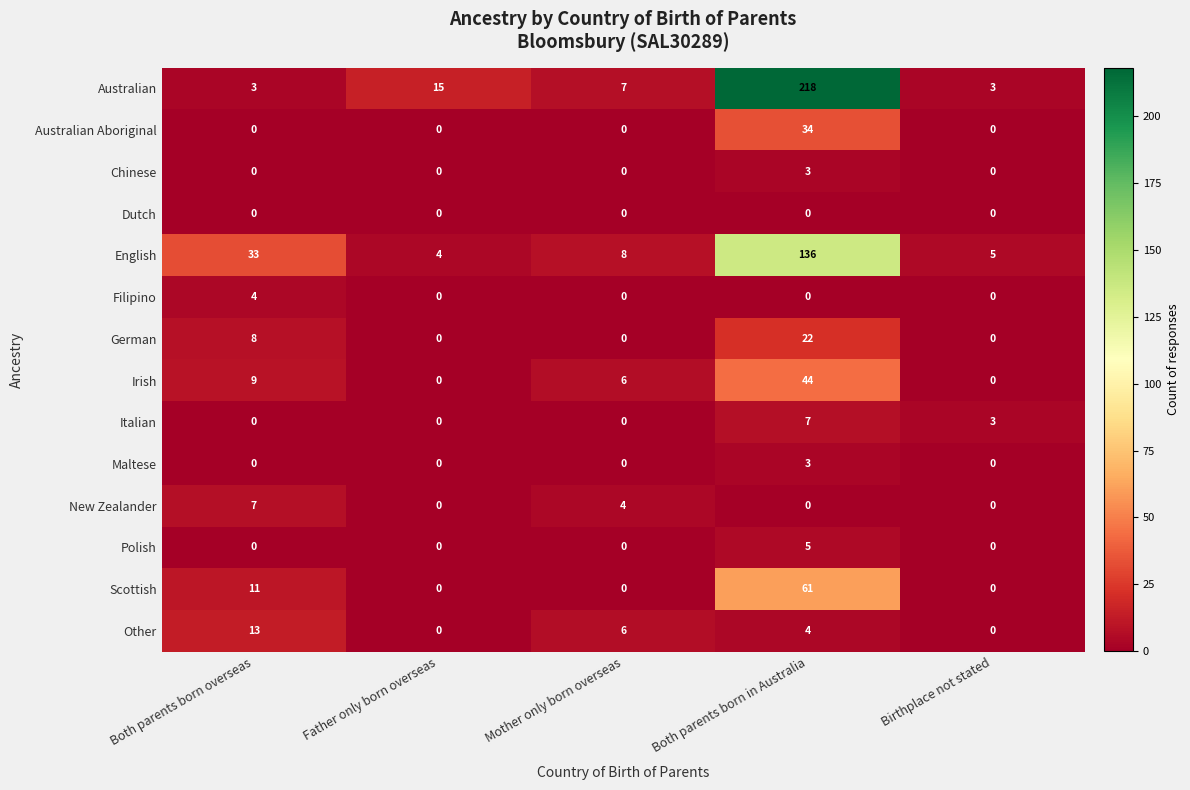

How many values in Chinese are above zero?

1